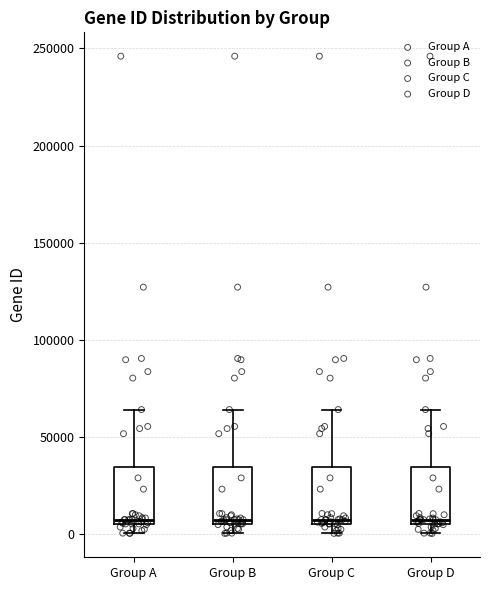

Reading left to right, read every box against the y-axis: the position of its median line, the range the box covers, and the ends of its whiskers. The values are not printed on the chart, so give them approximately, as read against the axis.

Group A: median 5000 (just above the box's lower edge), box 5000 to 35000, whiskers 0 to 65000
Group B: median 5000 (just above the box's lower edge), box 5000 to 35000, whiskers 0 to 65000
Group C: median 5000 (just above the box's lower edge), box 5000 to 35000, whiskers 0 to 65000
Group D: median 5000 (just above the box's lower edge), box 5000 to 35000, whiskers 0 to 65000